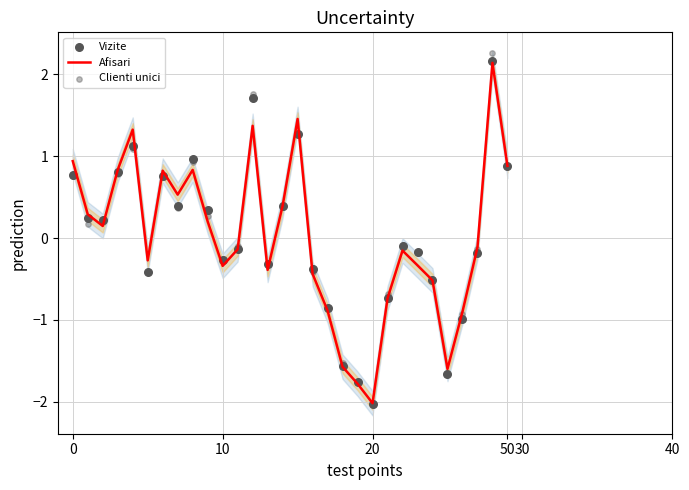

Which series has the largest total across all categories?

Afisari